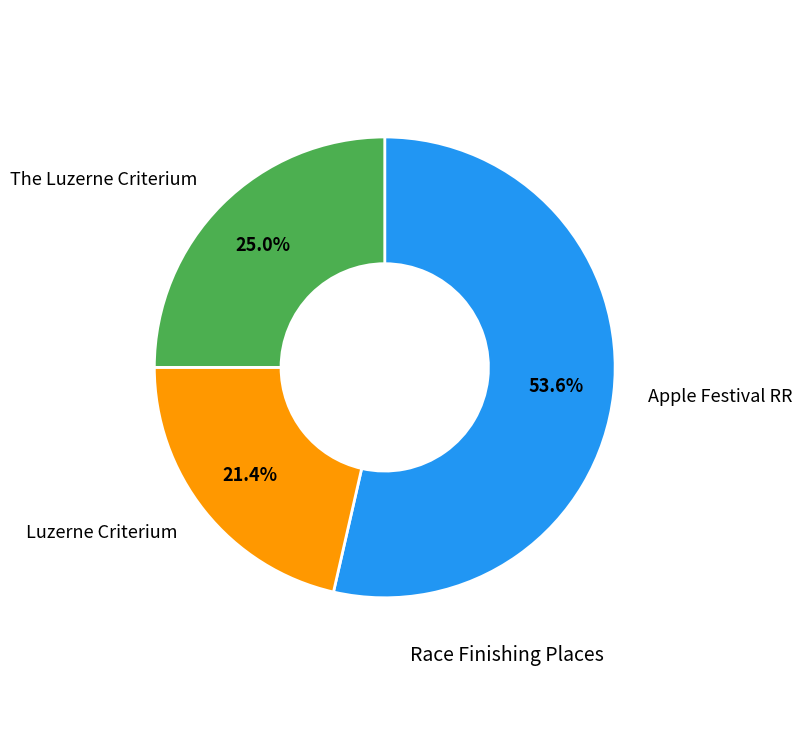

Is there a majority slice in this chart?

Yes